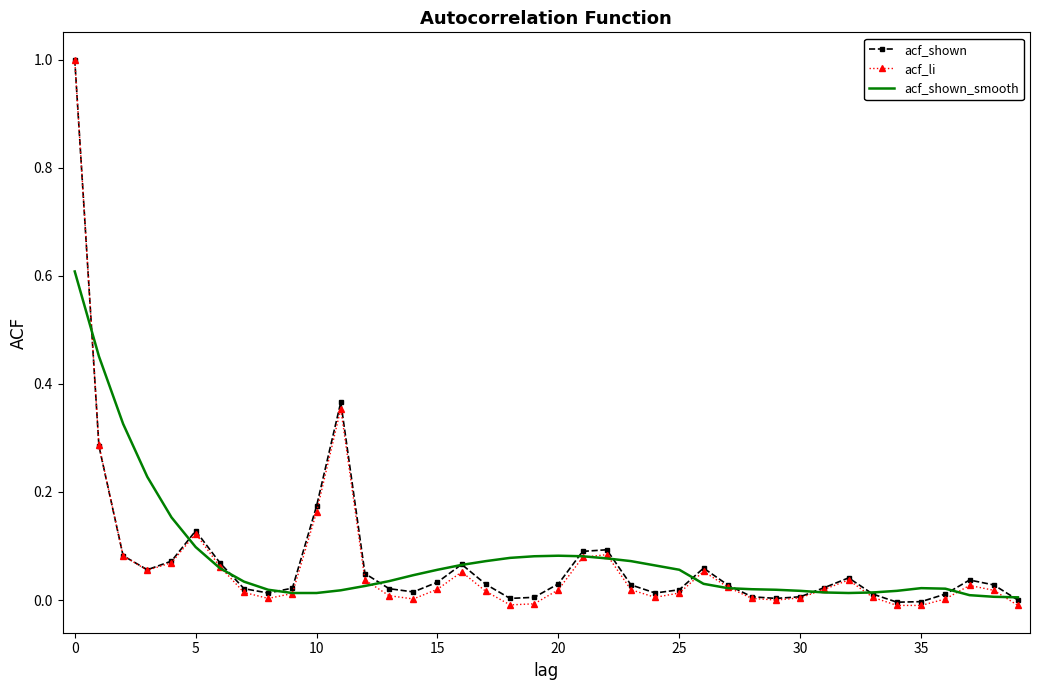

What is the maximum value for acf_shown?

1.0